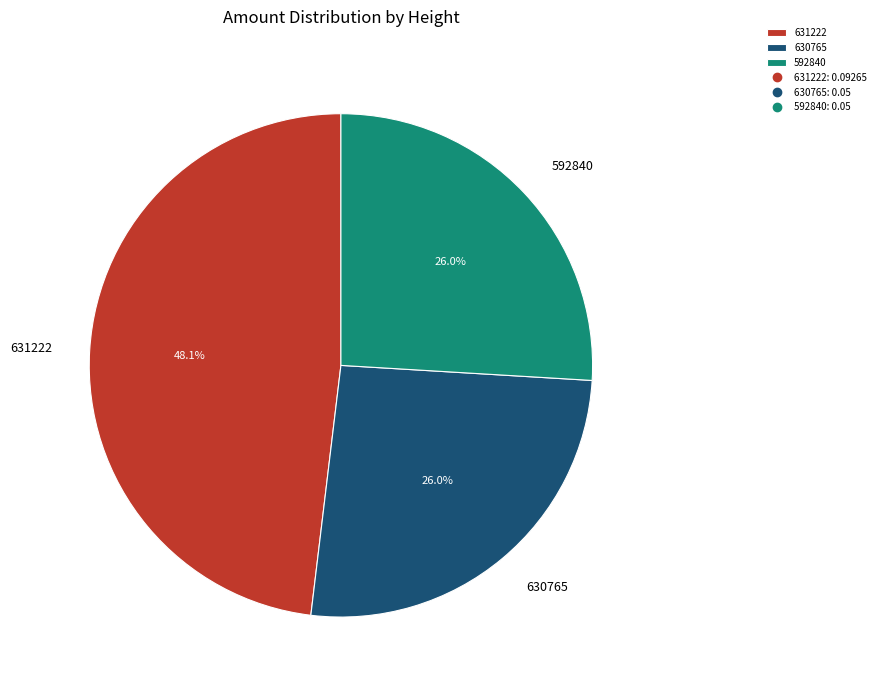

To the nearest percent, what is the difference between the largest and smallest slice percentages?

22%